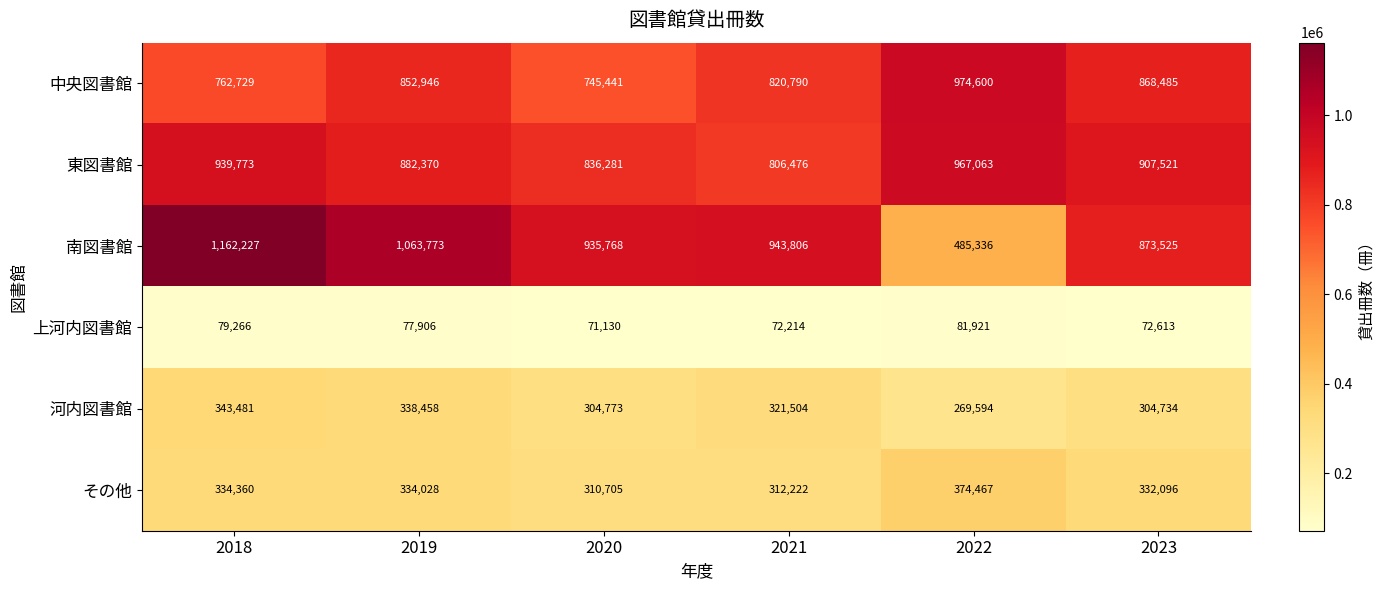

Which series changed the most between 2021 and 2022?

南図書館